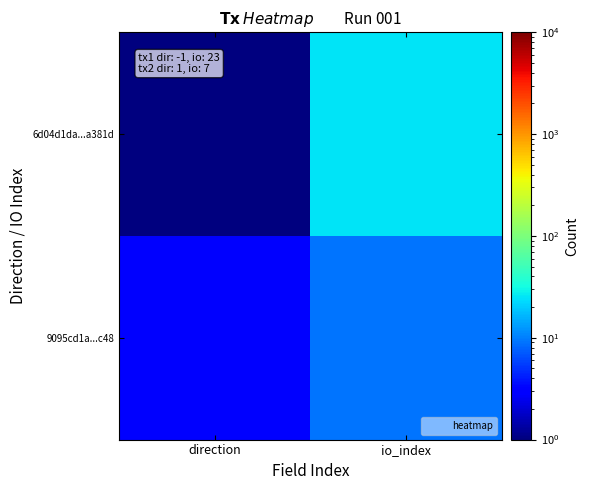

Which series has the largest range (max minus min)?

6d04d1da...a381d